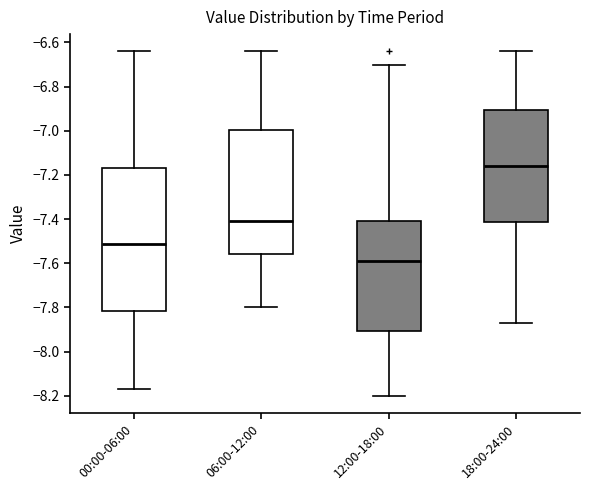

Reading left to right, read every box against the y-axis: the position of its median line, the range the box covers, and the ends of its whiskers. The values are not printed on the chart, so give them approximately, as read against the axis.

00:00-06:00: median -7.52, box -7.82 to -7.16, whiskers -8.16 to -6.64
06:00-12:00: median -7.40, box -7.56 to -7.00, whiskers -7.80 to -6.64
12:00-18:00: median -7.58, box -7.90 to -7.40, whiskers -8.20 to -6.70
18:00-24:00: median -7.16, box -7.42 to -6.90, whiskers -7.86 to -6.64